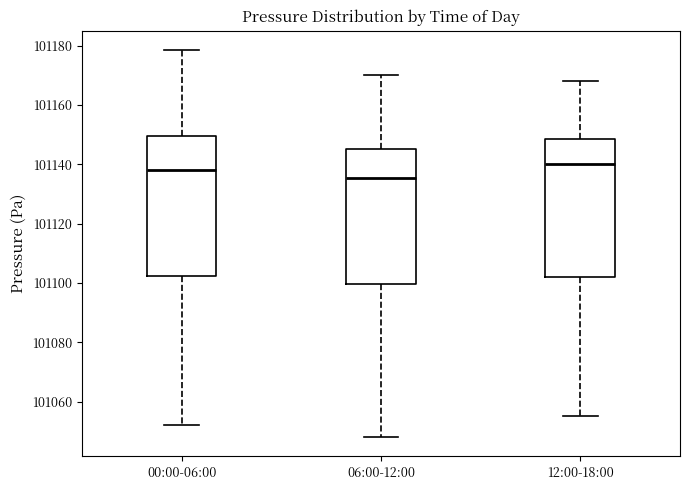

Reading left to right, read every box against the y-axis: the position of its median line, the range the box covers, and the ends of its whiskers. The values are not printed on the chart, so give them approximately, as read against the axis.

00:00-06:00: median 101138, box 101102 to 101150, whiskers 101052 to 101178
06:00-12:00: median 101136, box 101100 to 101146, whiskers 101048 to 101170
12:00-18:00: median 101140, box 101102 to 101148, whiskers 101056 to 101168